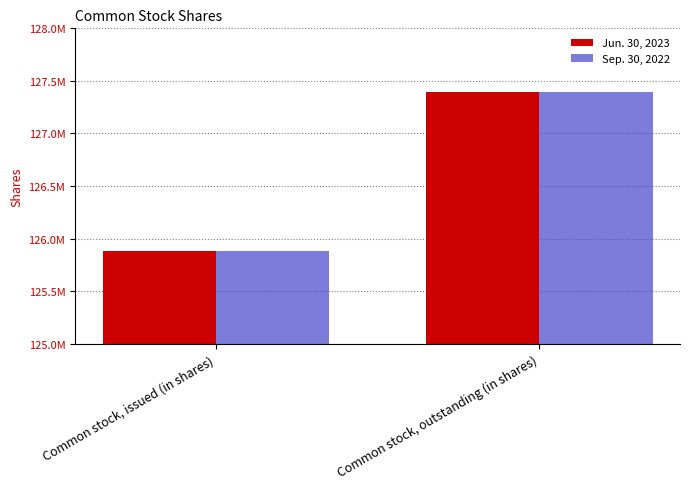

Rank the series by their maximum value, from highest to lowest.

Jun. 30, 2023, Sep. 30, 2022